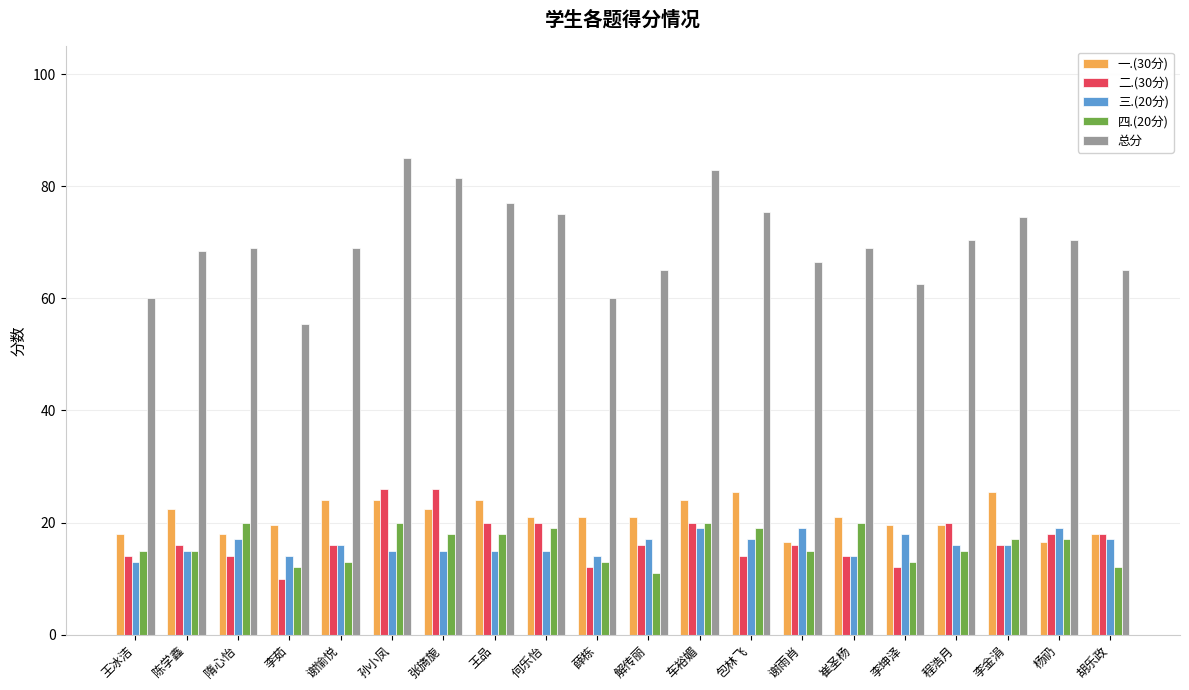

Reading left to right, extract all data points from this chart.

一.(30分): 18.0	22.5	18.0	19.5	24.0	24.0	22.5	24.0	21.0	21.0	21.0	24.0	25.5	16.5	21.0	19.5	19.5	25.5	16.5	18.0
二.(30分): 14.0	16.0	14.0	10.0	16.0	26.0	26.0	20.0	20.0	12.0	16.0	20.0	14.0	16.0	14.0	12.0	20.0	16.0	18.0	18.0
三.(20分): 13.0	15.0	17.0	14.0	16.0	15.0	15.0	15.0	15.0	14.0	17.0	19.0	17.0	19.0	14.0	18.0	16.0	16.0	19.0	17.0
四.(20分): 15.0	15.0	20.0	12.0	13.0	20.0	18.0	18.0	19.0	13.0	11.0	20.0	19.0	15.0	20.0	13.0	15.0	17.0	17.0	12.0
总分: 60.0	68.5	69.0	55.5	69.0	85.0	81.5	77.0	75.0	60.0	65.0	83.0	75.5	66.5	69.0	62.5	70.5	74.5	70.5	65.0